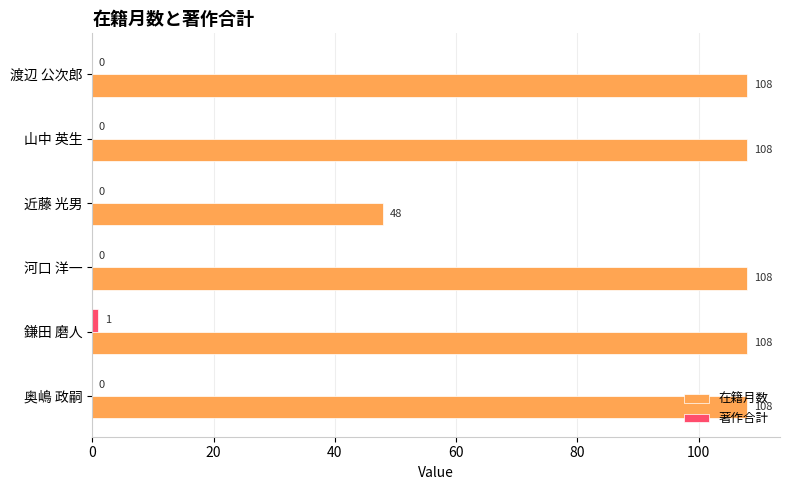

What is the sum of the 在籍月数 values at 山中 英生 and 鎌田 磨人?

216